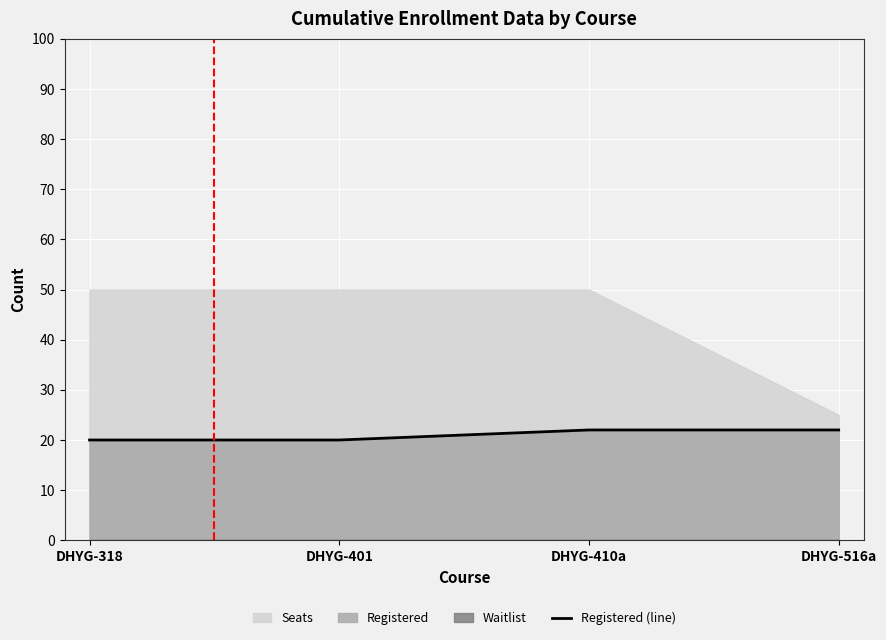

What is the average value?

21